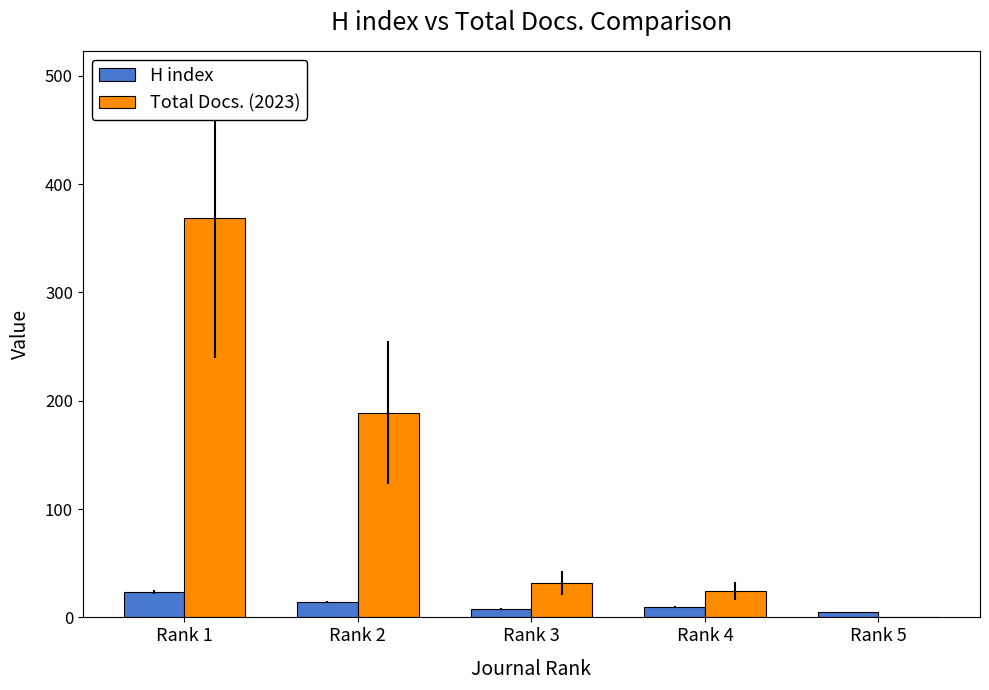

What is the difference between the H index values at Rank 3 and Rank 5?

3